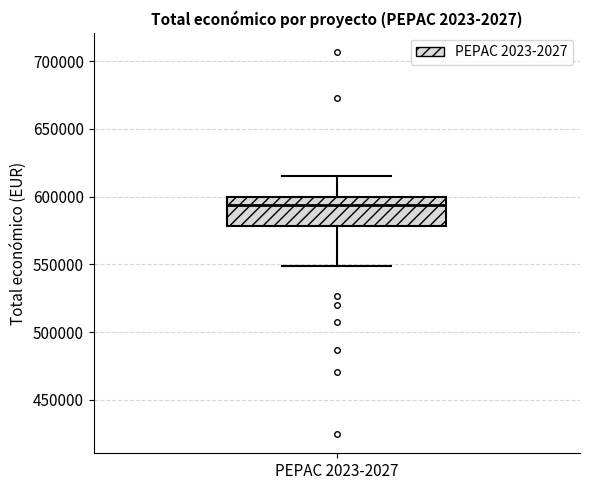

Read this box plot against the y-axis: the position of the median line, the range covered by the box, and the ends of both whiskers. The values are not printed on the chart, so give them approximately, as read against the axis.

median 595000, box 580000 to 600000, whiskers 550000 to 615000